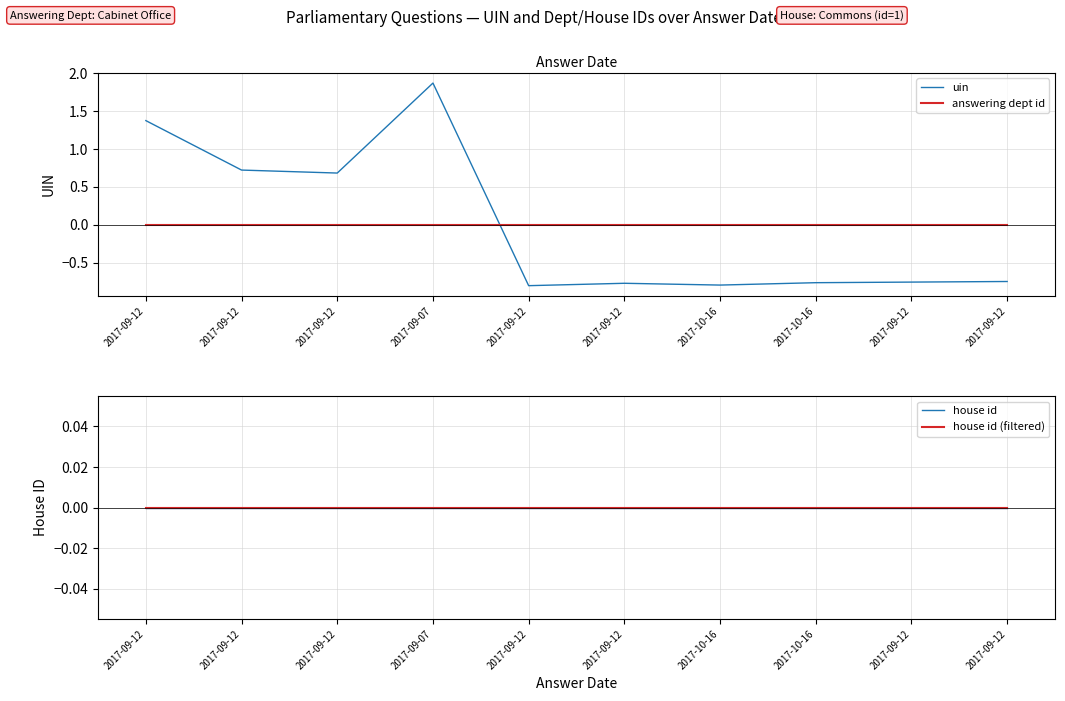

The house id series shows 0.0 at 2017-09-12. True or false?

True